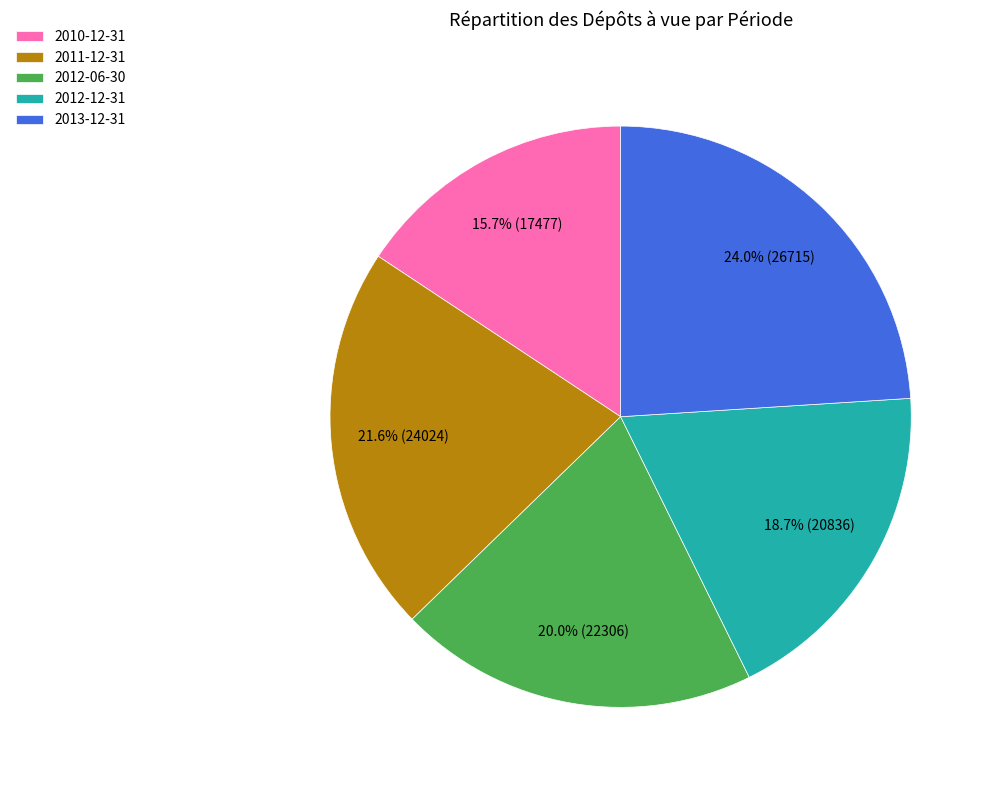

Approximately how many times larger is the value at 2011-12-31 compared to 2010-12-31?

1.4